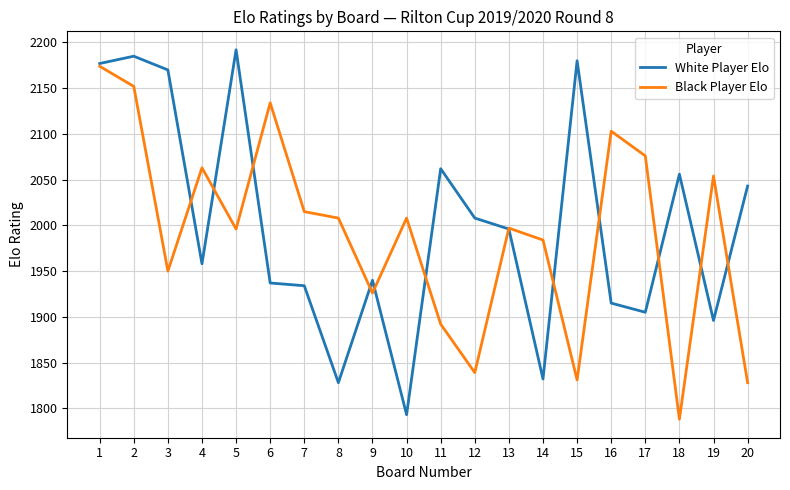

True or false: White Player Elo has a value of 573 at 13.

False